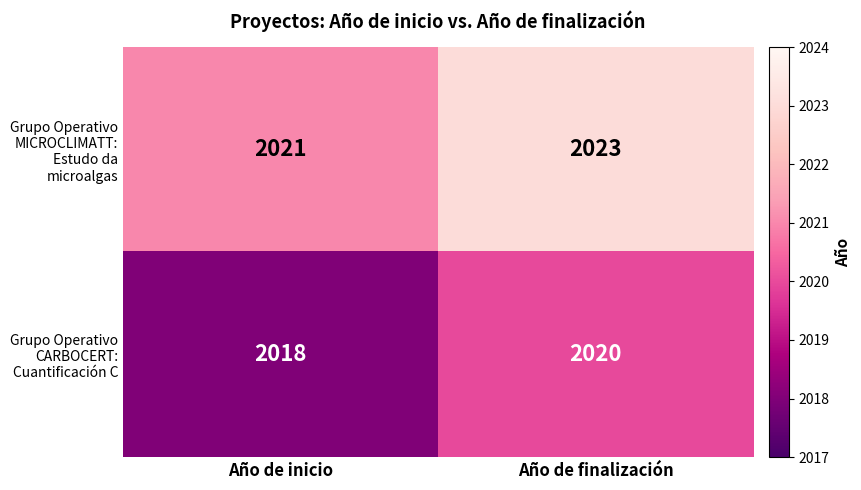

The Grupo Operativo MICROCLIMATT: Estudo da microalgas series shows 3371 at Año de inicio. True or false?

False